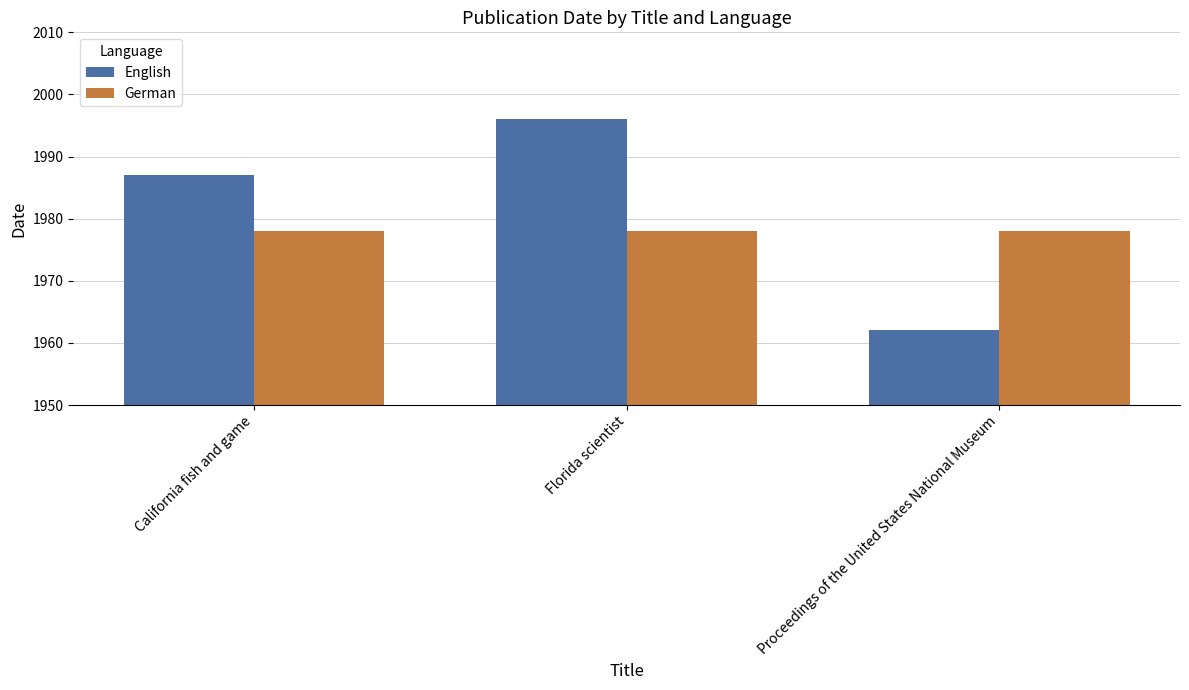

Which series changed the most between Florida scientist and Proceedings of the United States National Museum?

English